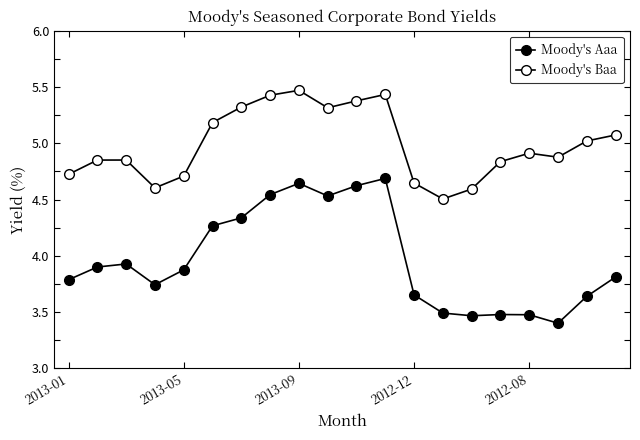

True or false: Moody's Baa and Moody's Aaa intersect in this chart.

False